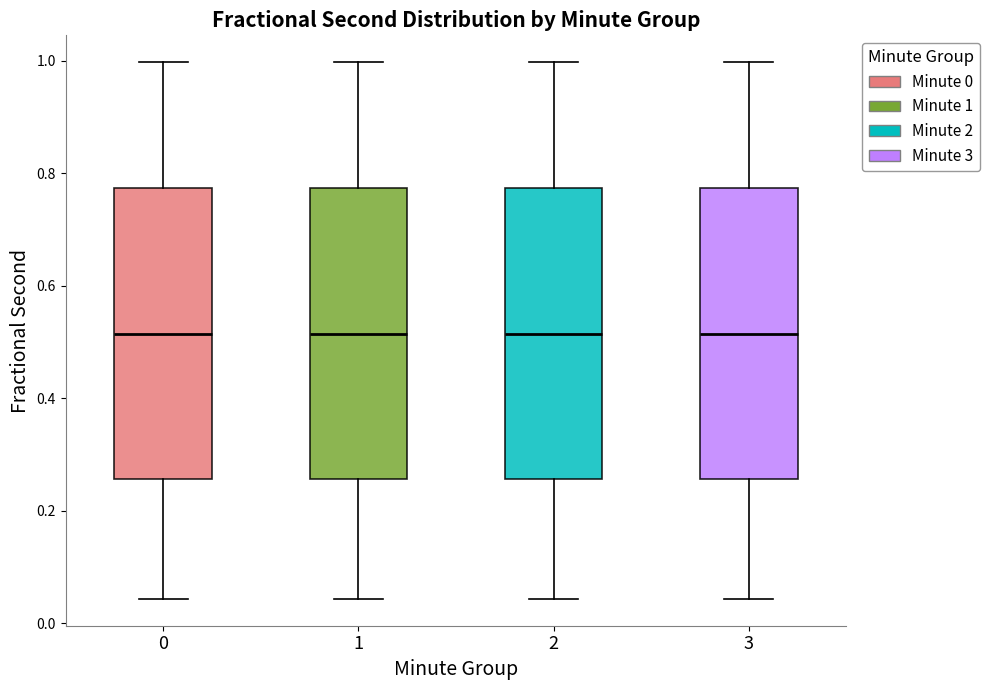

Reading left to right, read every box against the y-axis: the position of its median line, the range the box covers, and the ends of its whiskers. The values are not printed on the chart, so give them approximately, as read against the axis.

0: median 0.52, box 0.26 to 0.78, whiskers 0.04 to 1.00
1: median 0.52, box 0.26 to 0.78, whiskers 0.04 to 1.00
2: median 0.52, box 0.26 to 0.78, whiskers 0.04 to 1.00
3: median 0.52, box 0.26 to 0.78, whiskers 0.04 to 1.00